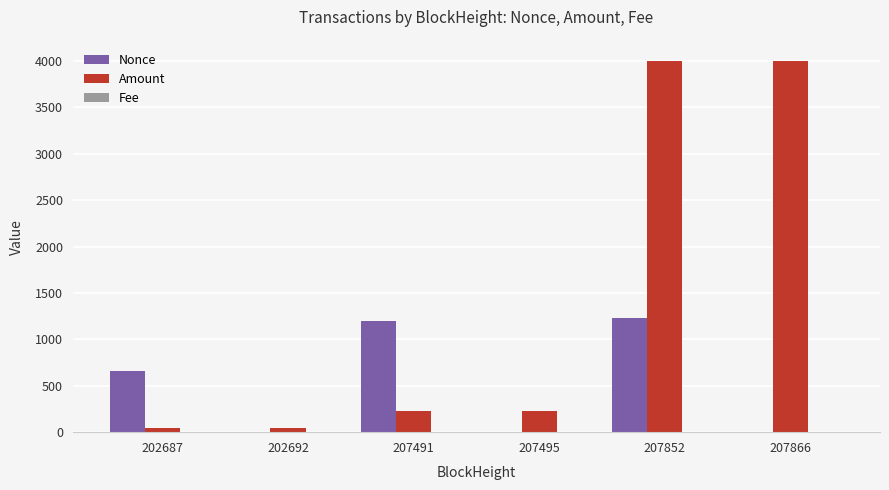

What is the approximate value of Nonce at 207866?

2.0